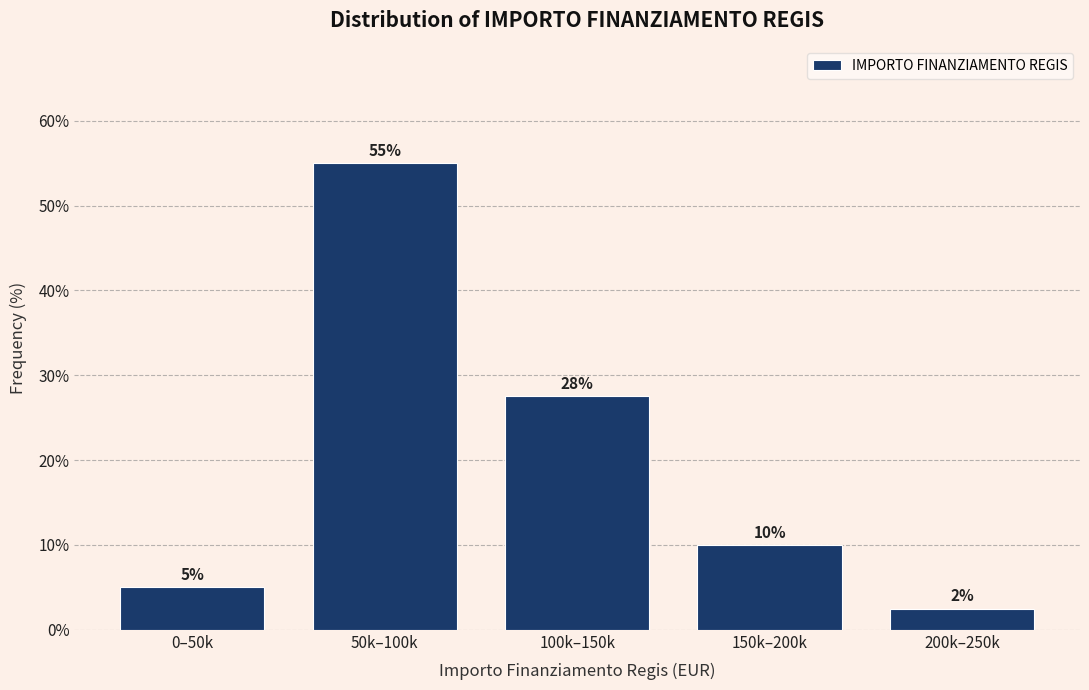

What is the minimum value shown in the chart?

2.5